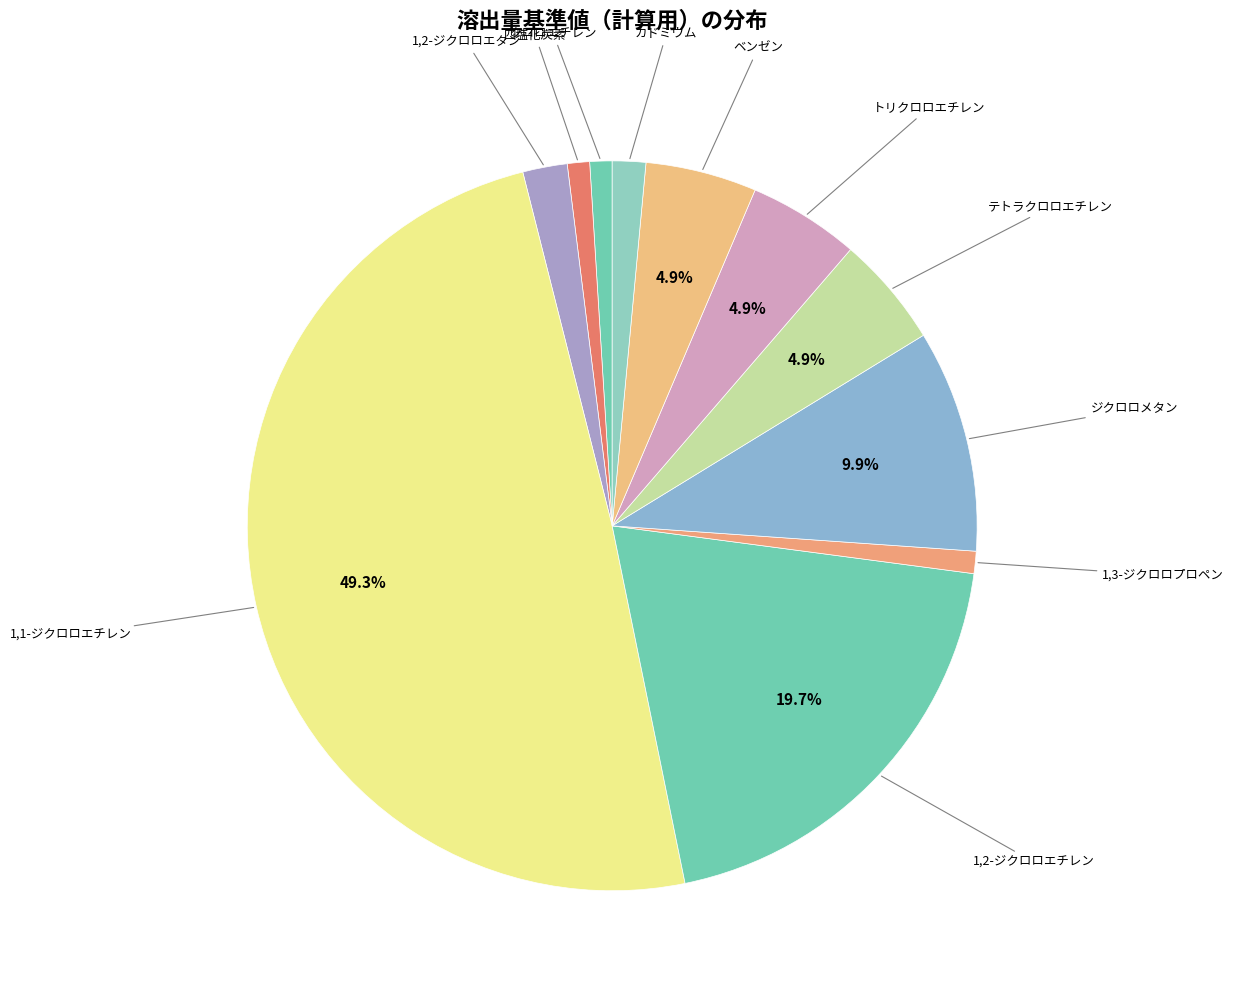

Which slice is the largest?

1,1-ジクロロエチレン